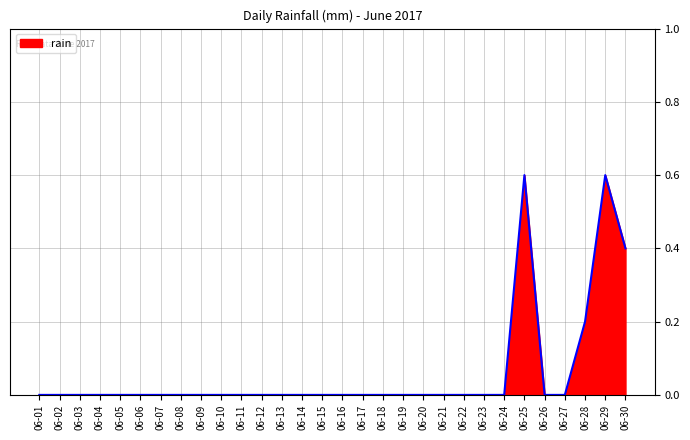

True or false: the data shows 0.3 at 06-19.

False